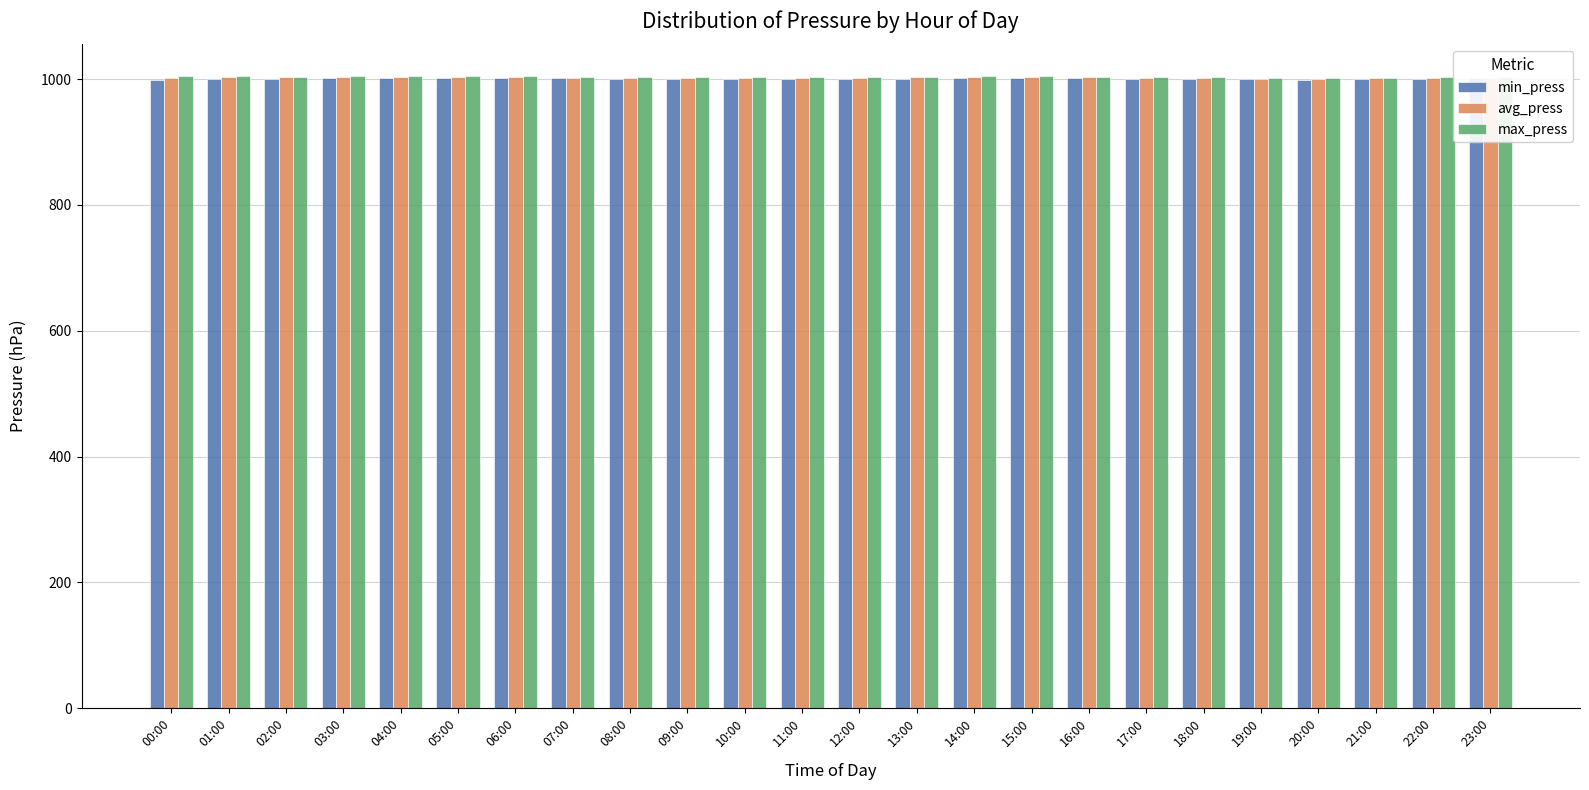

How many values in the avg_press series are below 1002?

9